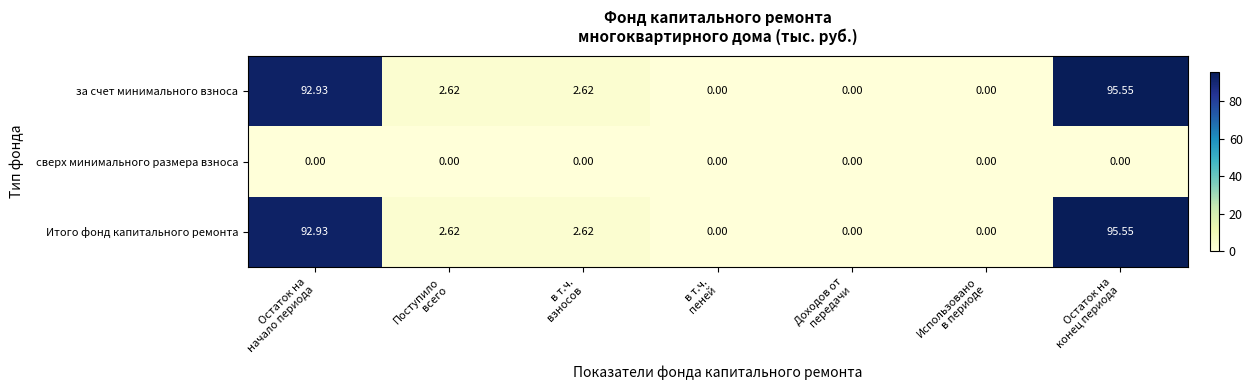

At which category is the sum across all series the highest?

Остаток на
конец периода